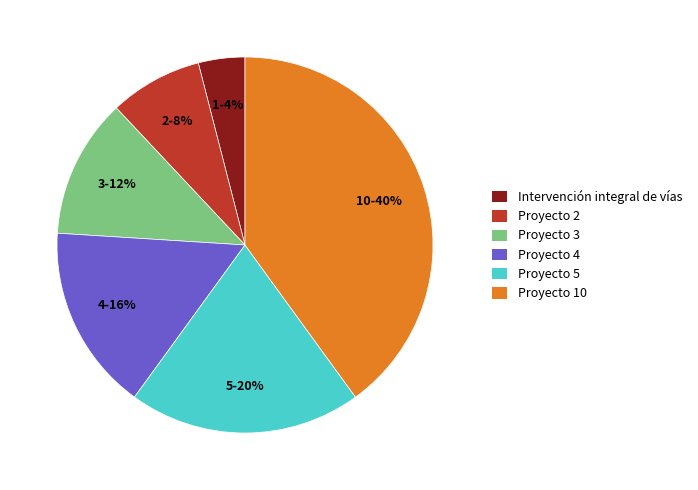

Which has a higher value, Proyecto 4 or Proyecto 3?

Proyecto 4